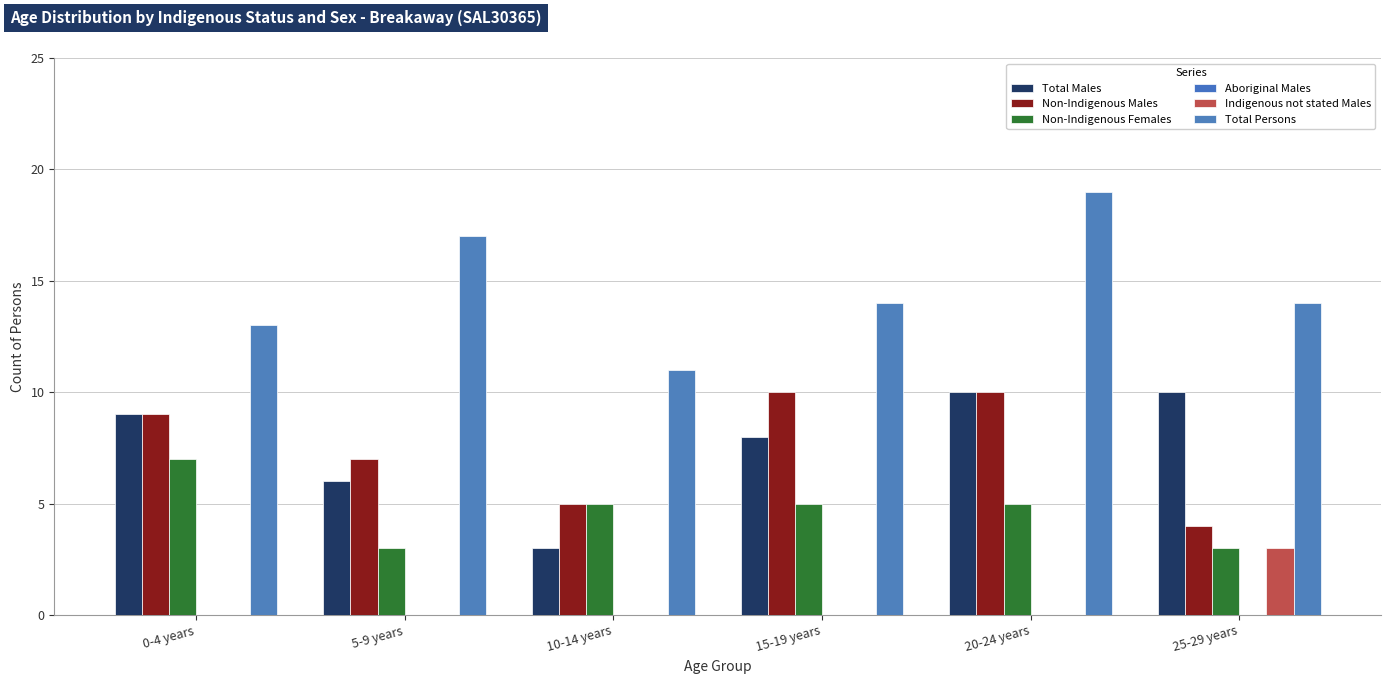

How many distinct data groups are displayed?

5